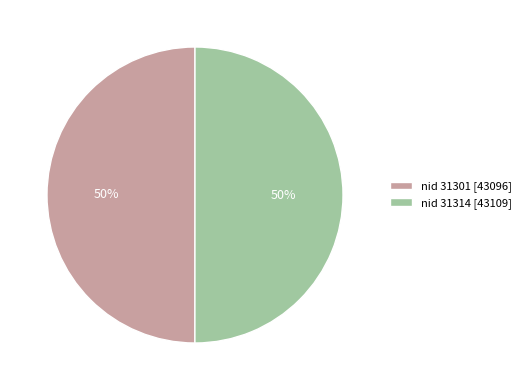

The nid 31301 [43096] slice represents 42% of the pie. True or false?

False